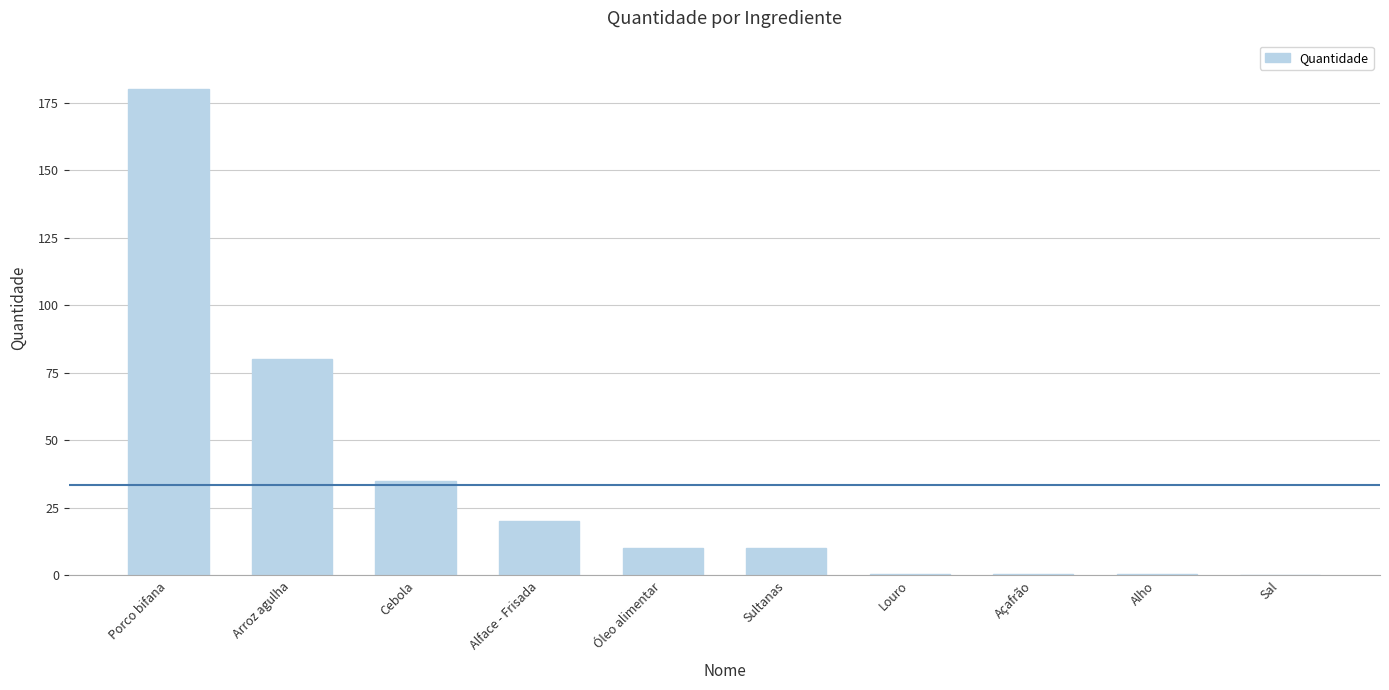

True or false: the data shows 2.2 at Óleo alimentar.

False